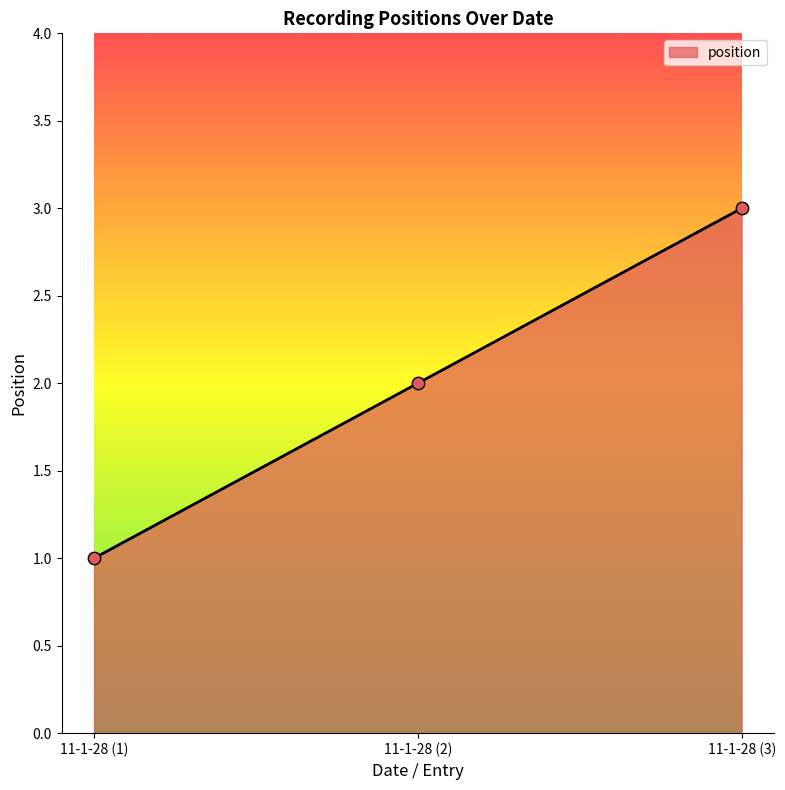

Approximately how many times larger is the value at 11-1-28 (3) compared to 11-1-28 (2)?

1.5